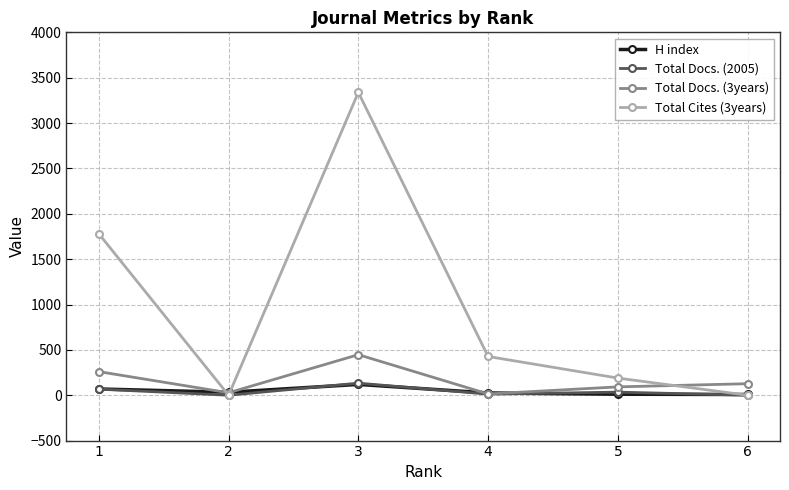

The value of Total Cites (3years) at 6 is 0. True or false?

True